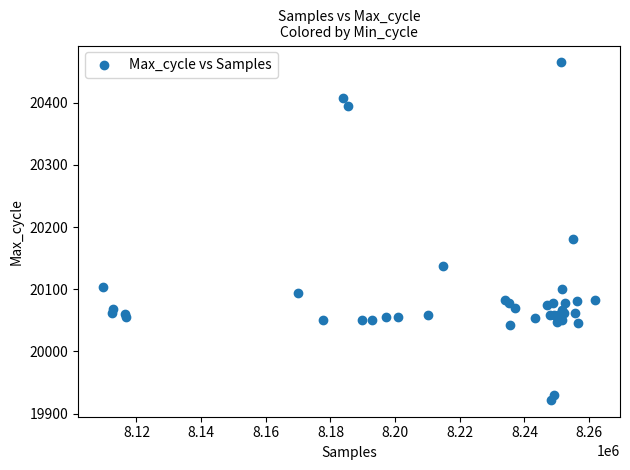

What Y value in the scatter plot is closest to 20193?

20181